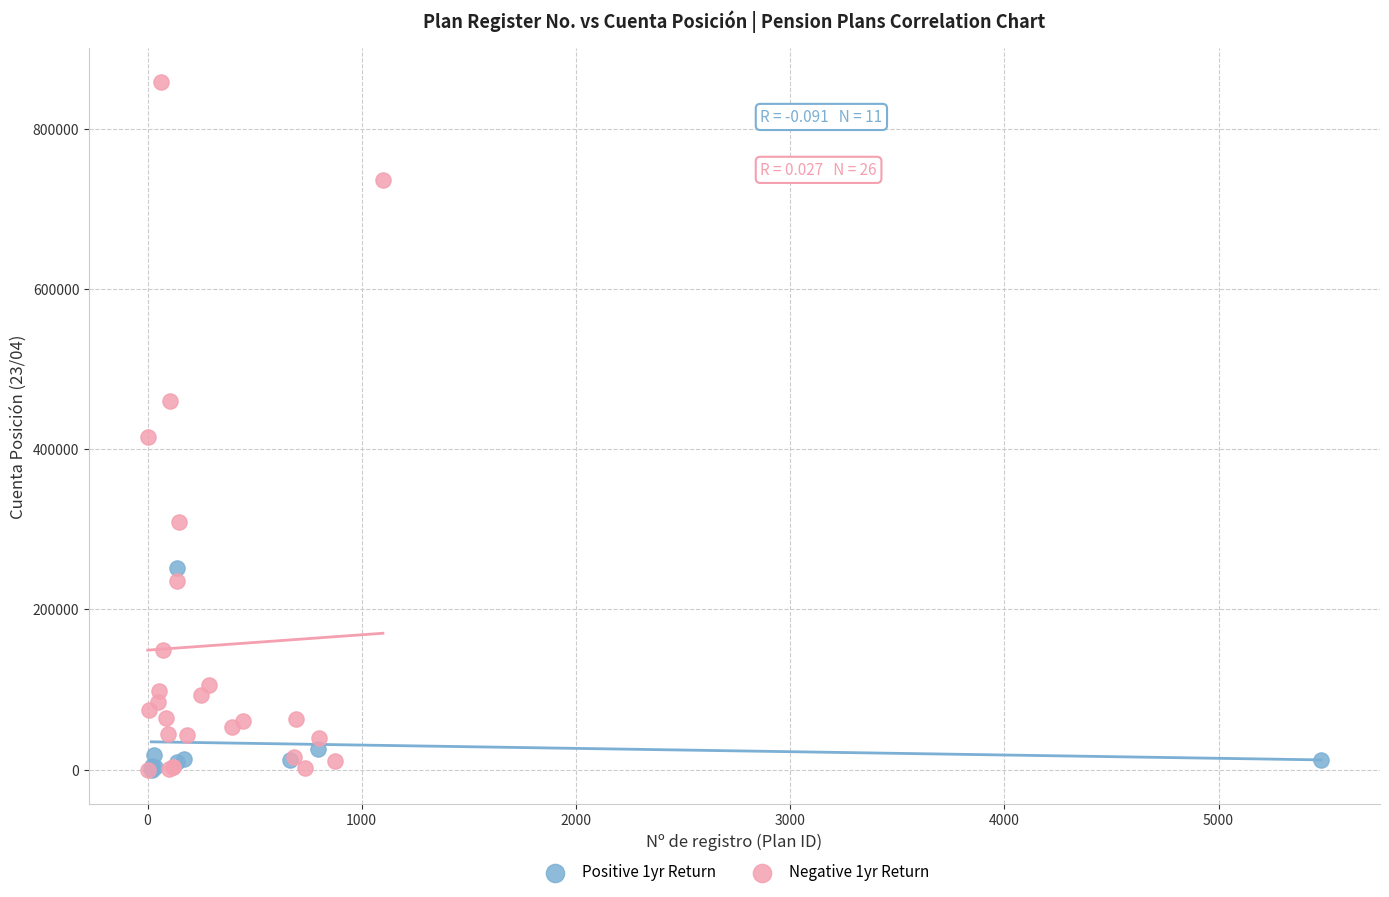

Which series has the largest Y range (max minus min)?

Negative 1yr Return